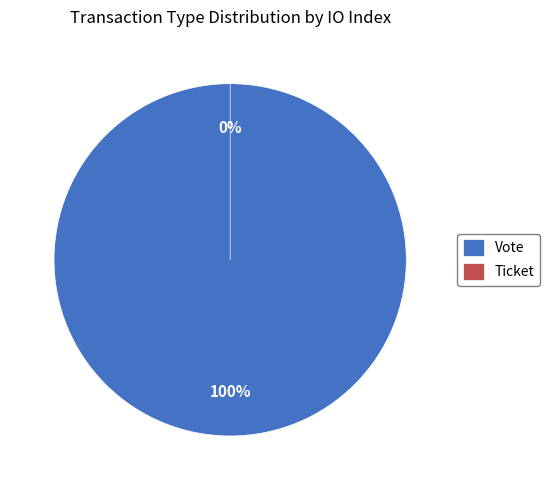

True or false: Ticket accounts for 1% of the total.

False